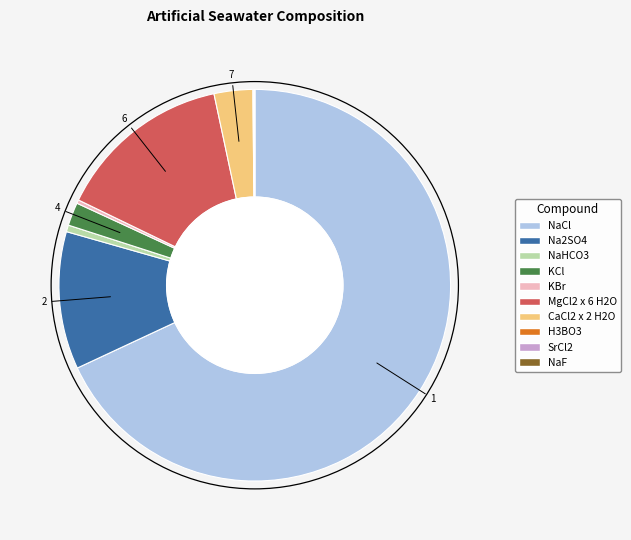

The Na2SO4 slice represents 11% of the pie. True or false?

True